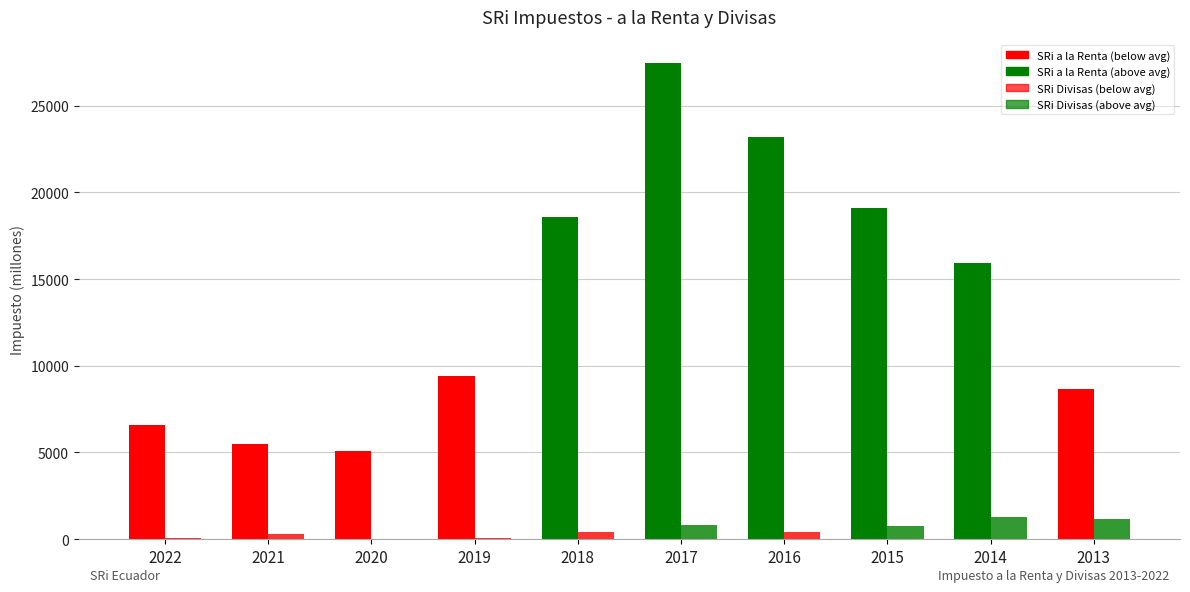

How many groups of bars are there?

10